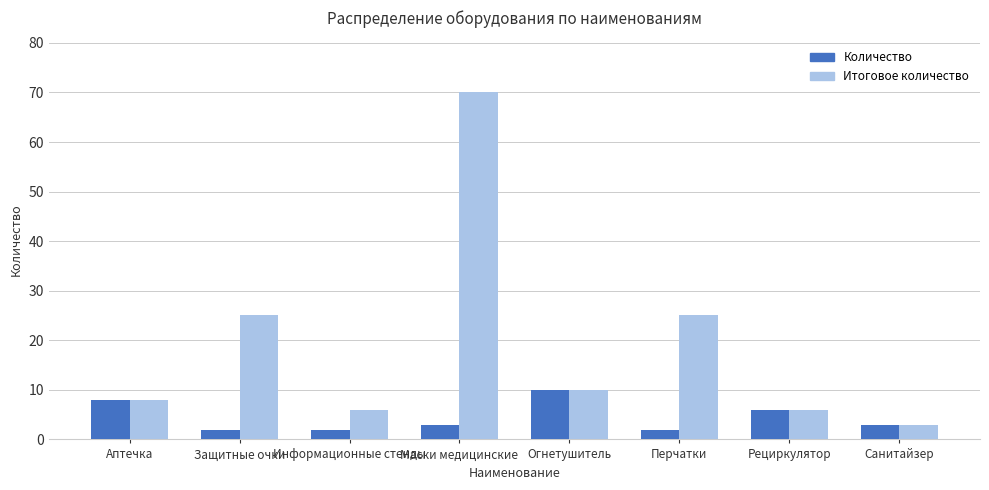

Which series has the largest total across all categories?

Итоговое количество